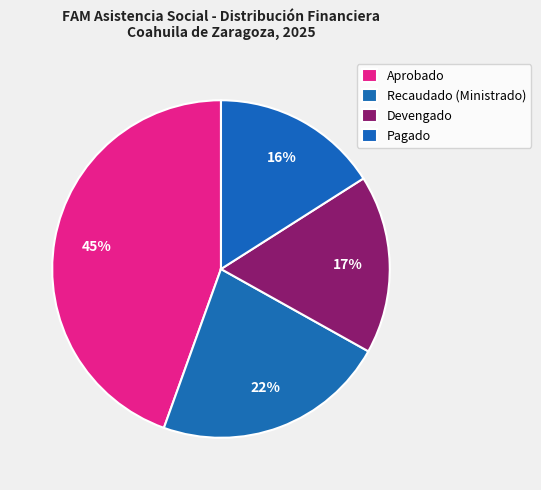

What is the change in value from Aprobado to Pagado?

-199994565